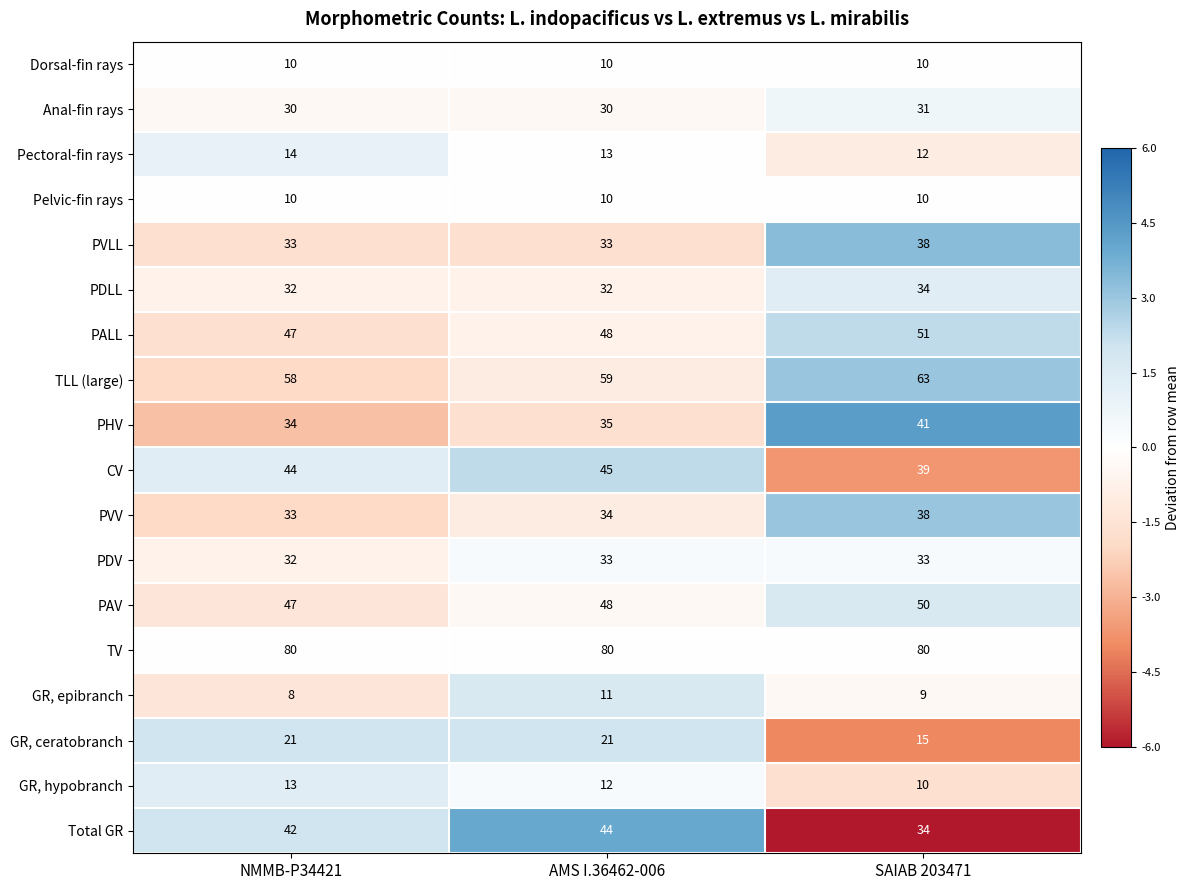

What is the lowest value of the PAV series?

47